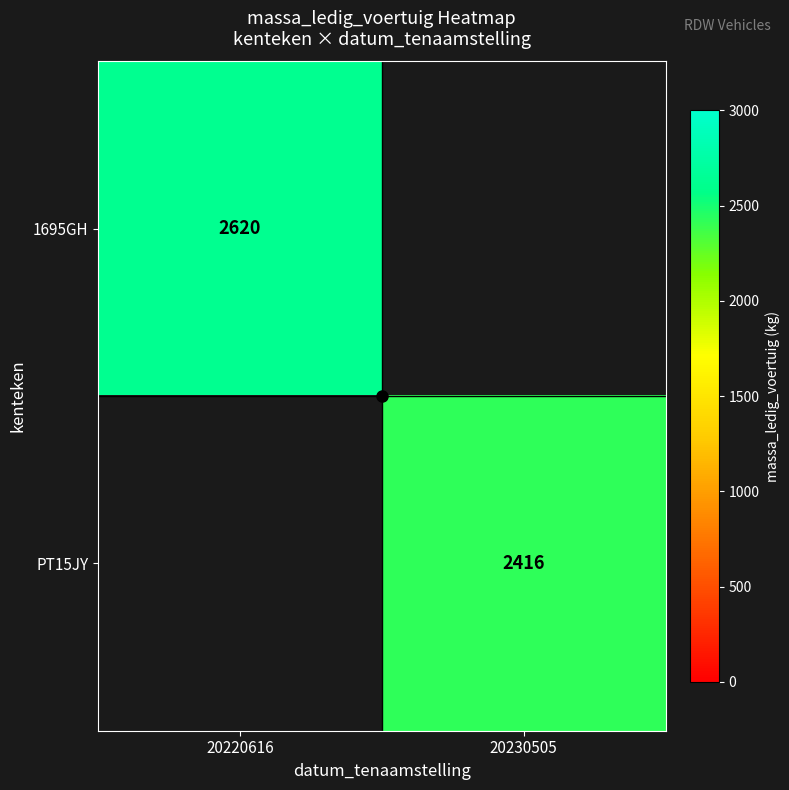

The value of 1695GH at 20220616 is 2620. True or false?

True